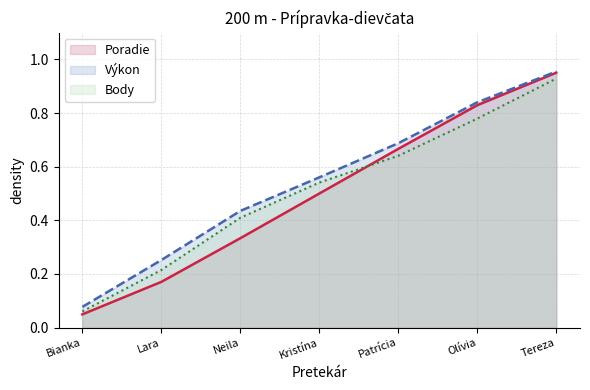

What position from the right is Olívia?

2